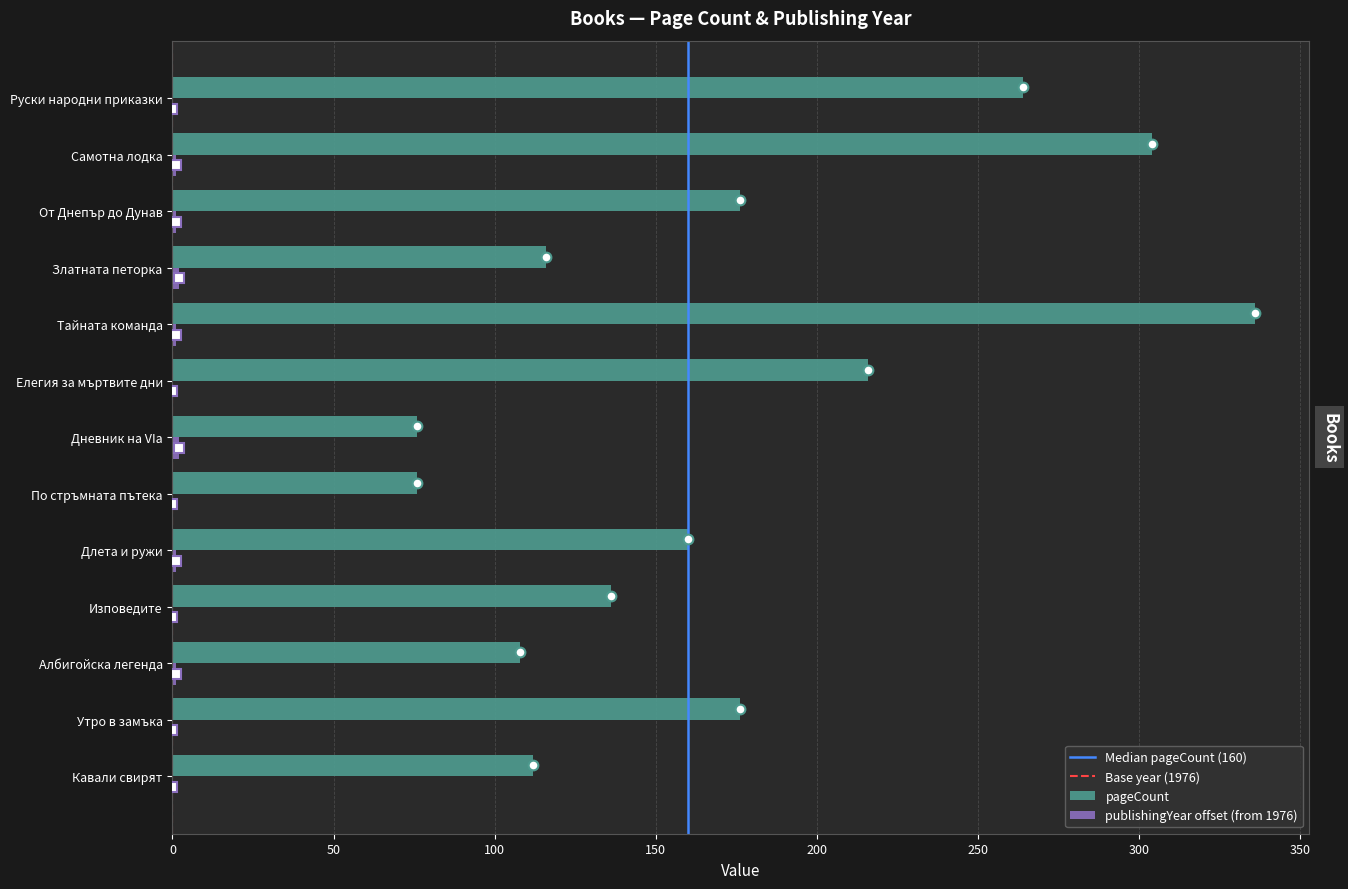

What is the spread (max minus min) of values at Самотна лодка?

303